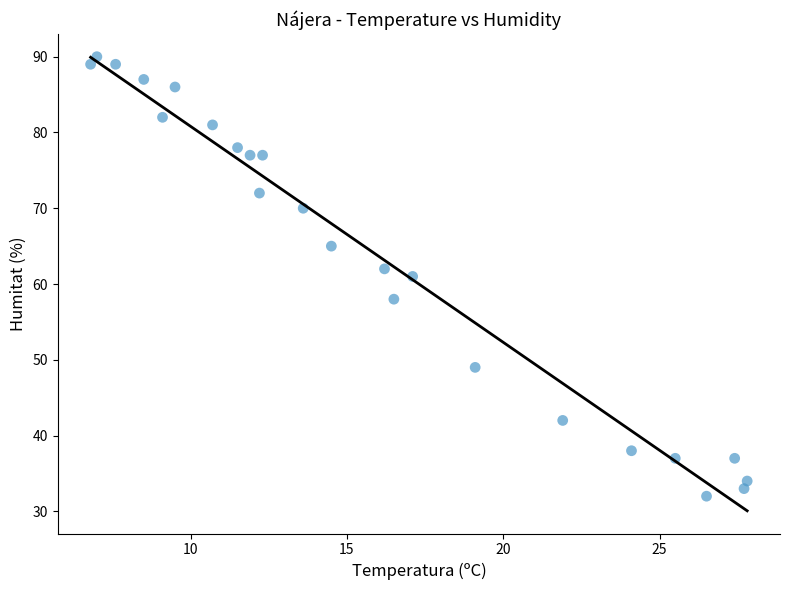

What is the range of Y values (max minus min)?

58